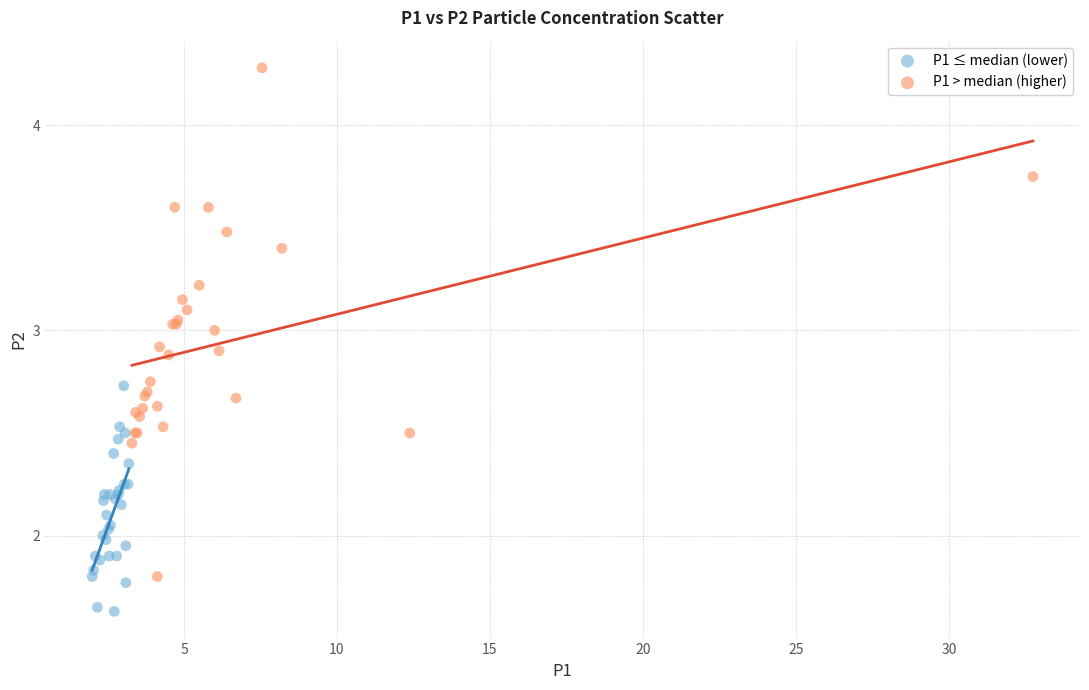

Which series reaches the minimum Y coordinate?

P1 ≤ median (lower)